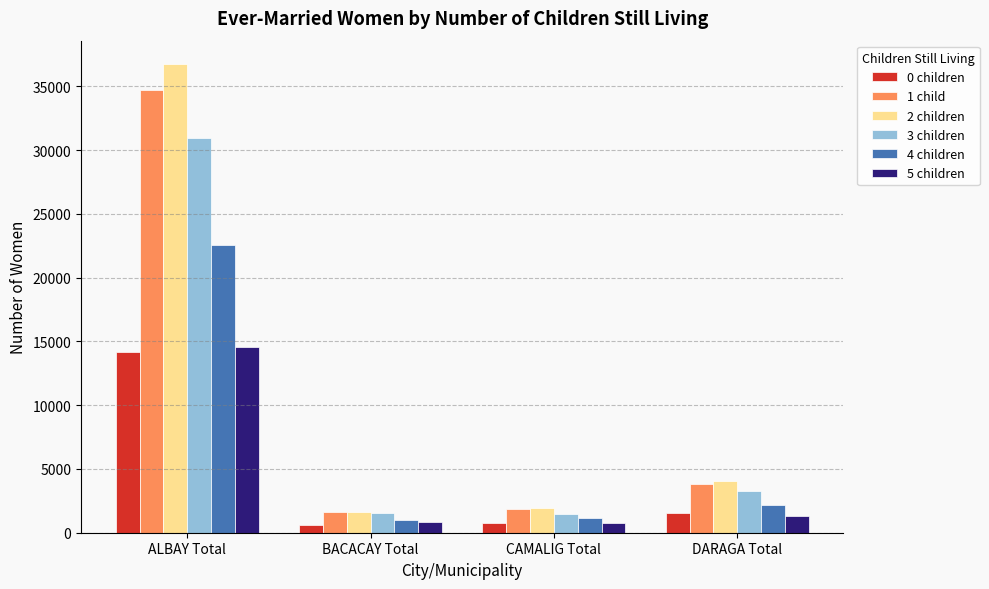

Which series has the largest range (max minus min)?

2 children